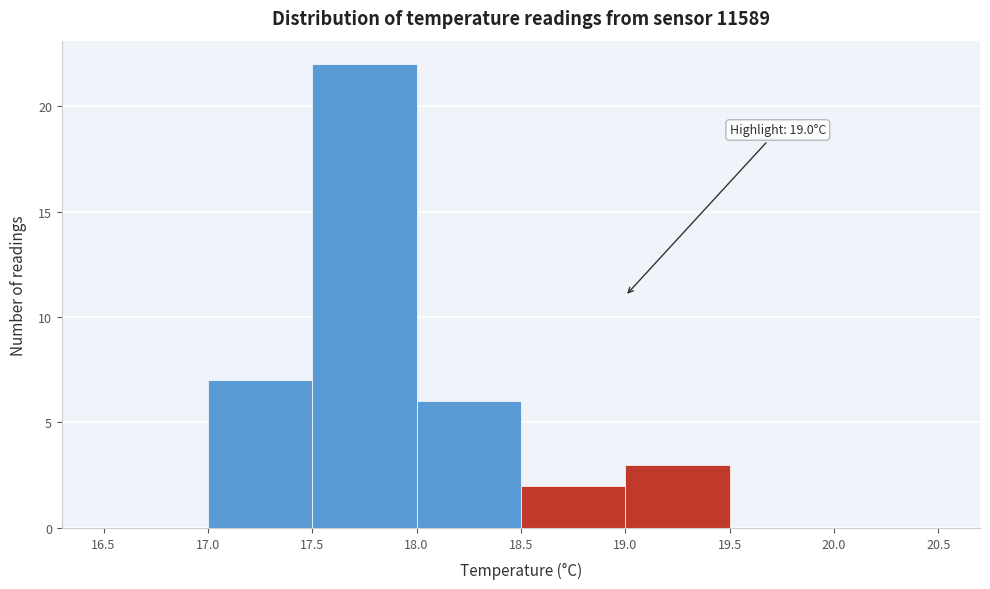

Which range on the x-axis has the tallest bar?

17.5 to 18.0